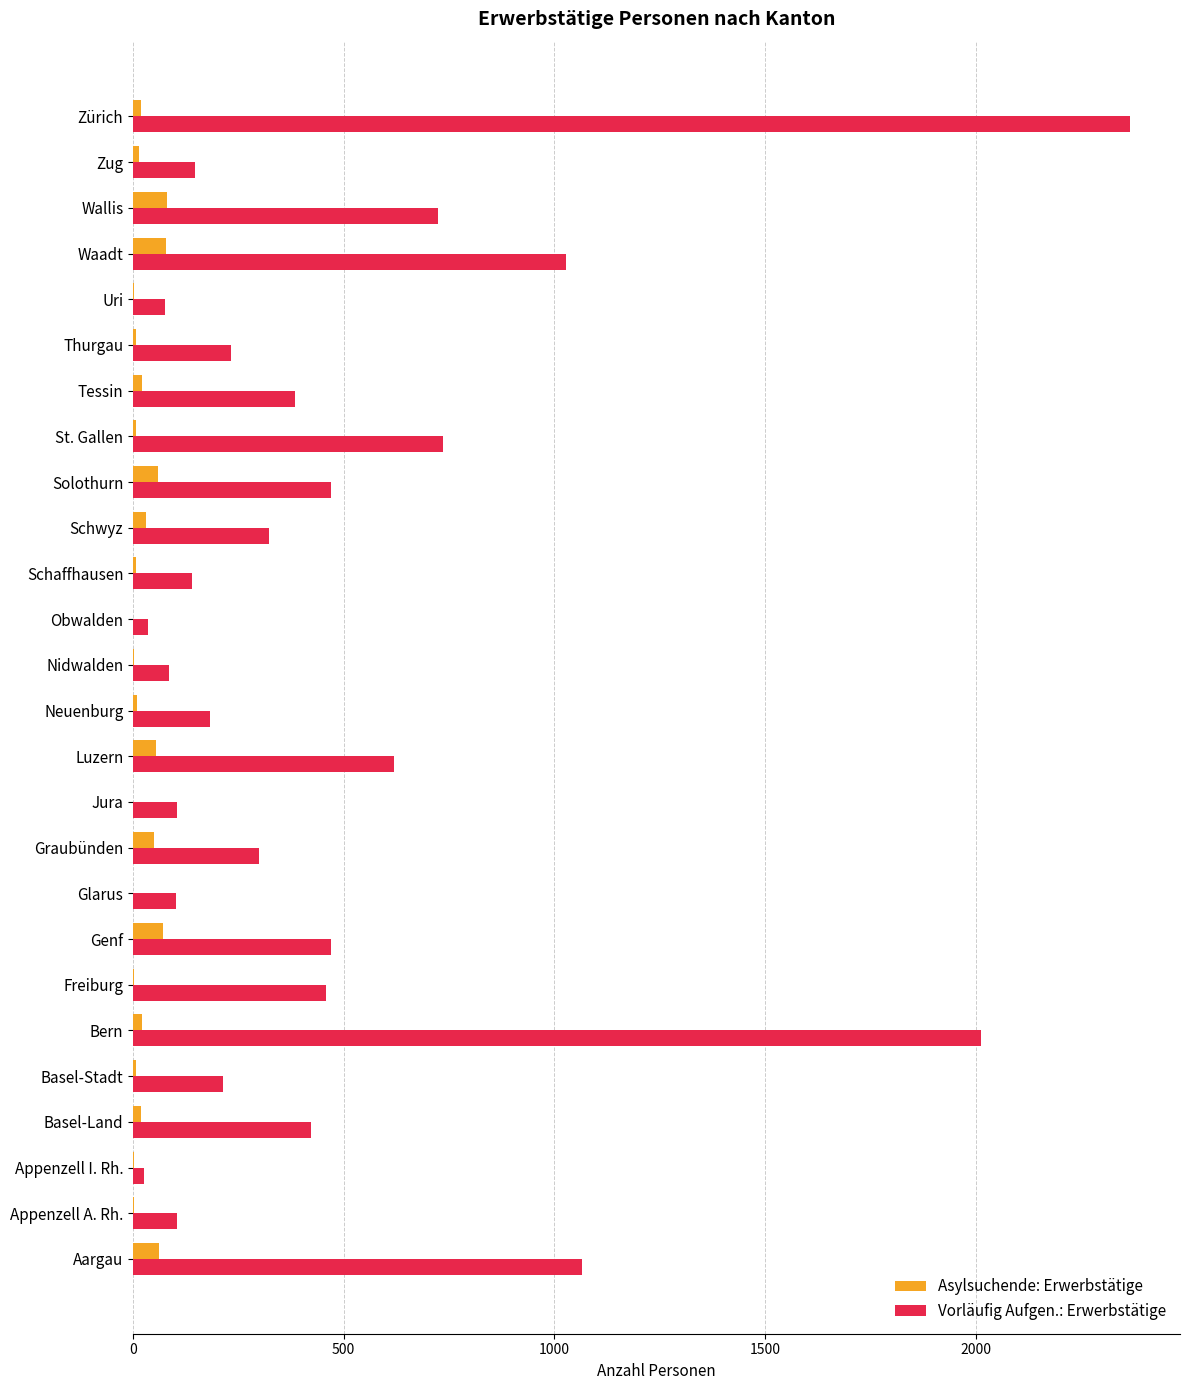

Read the Asylsuchende: Erwerbstätige value at Graubünden.

50